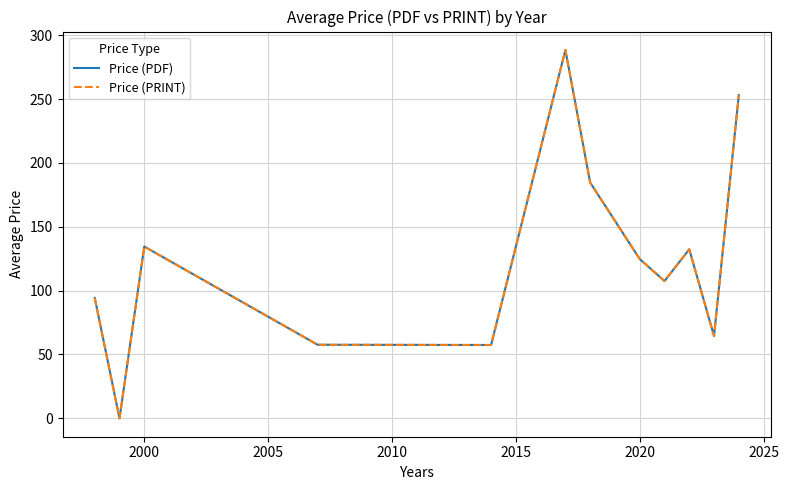

What is the value of the Price (PDF) point at the 8th from the left?

124.7